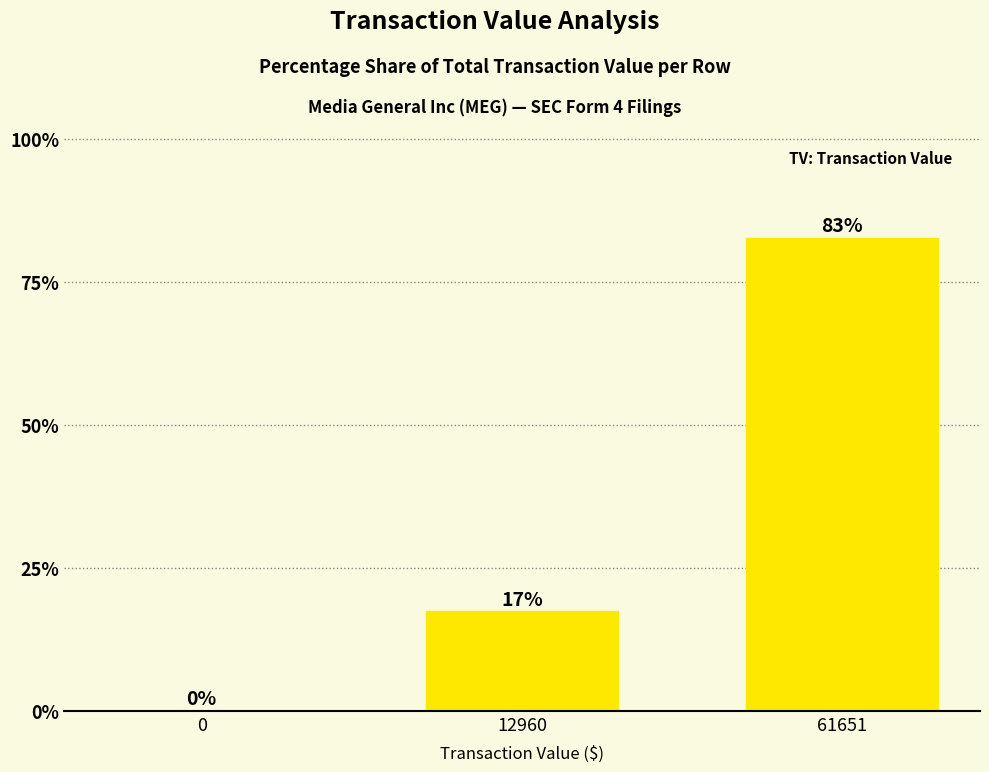

Between 0 and 12960, which is larger?

12960